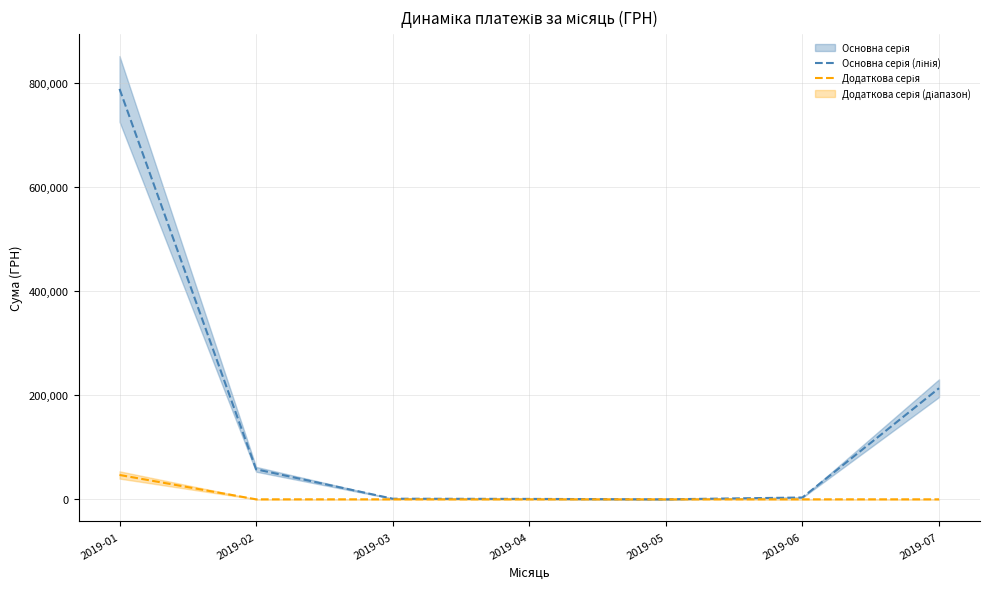

Where is Додаткова серія nearest to the value 23435?

2019-02